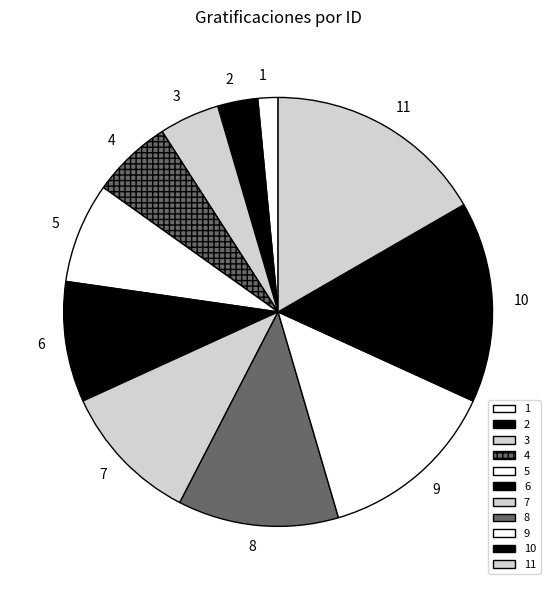

Is the sum of 5 and 8 greater than half?

No